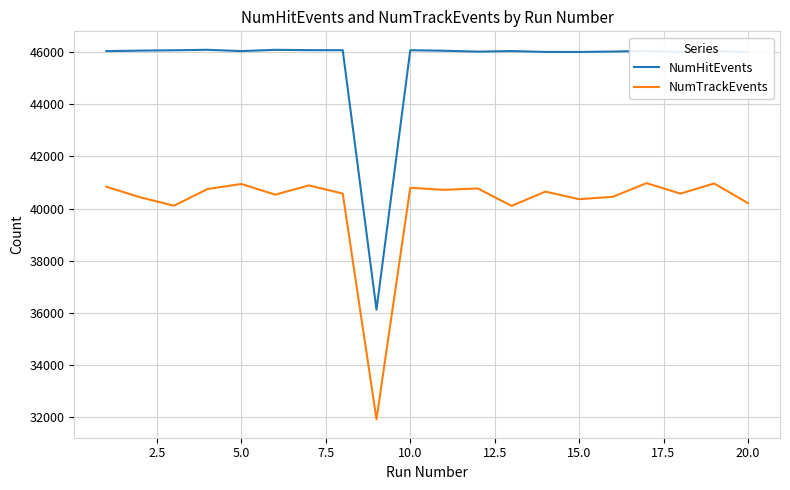

What is the difference between the maximum and minimum values in the NumHitEvents series?

9960